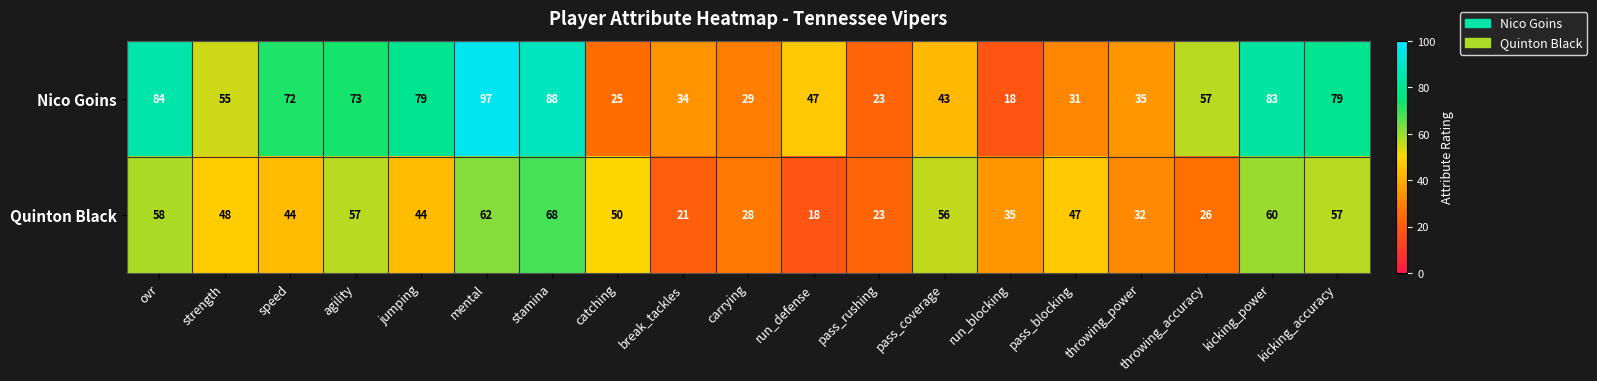

At which label does Nico Goins first exceed 55?

ovr